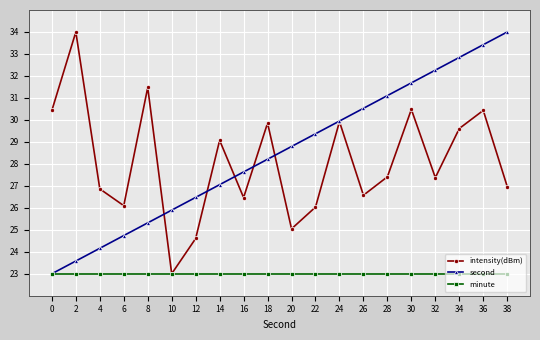

At 28, list the series in order from largest to smallest.

second, intensity(dBm), minute